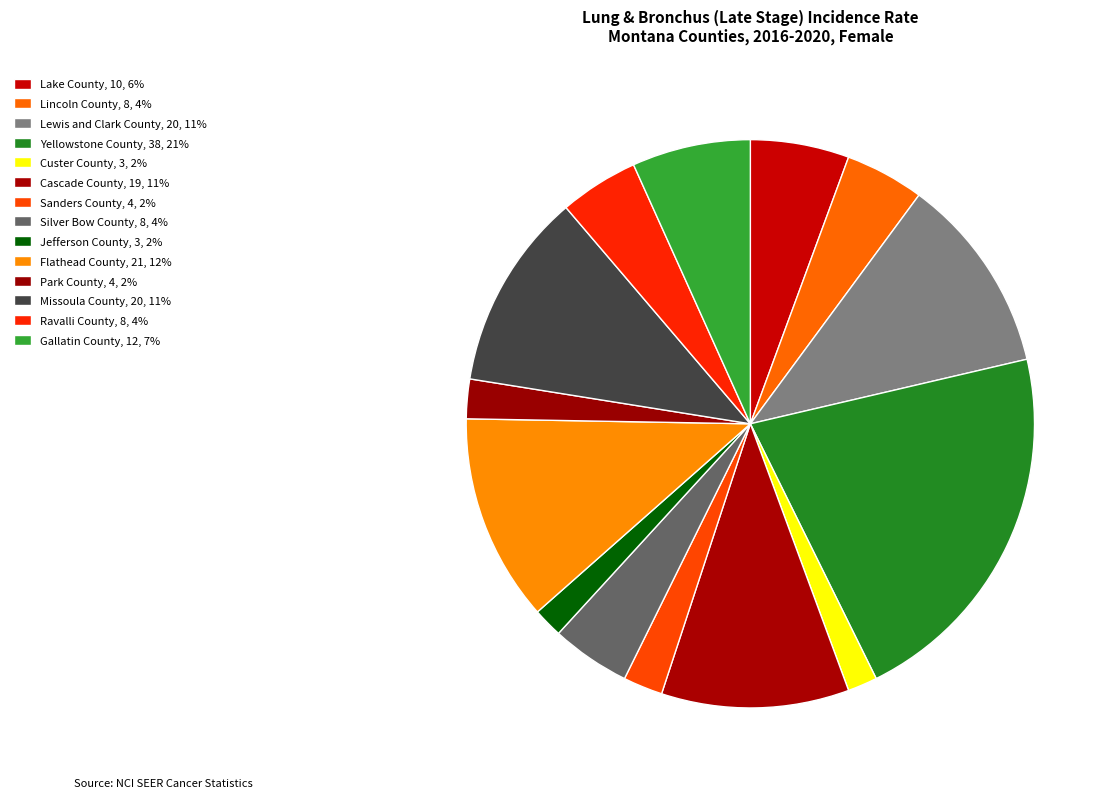

To the nearest percent, what is the average slice percentage?

7%